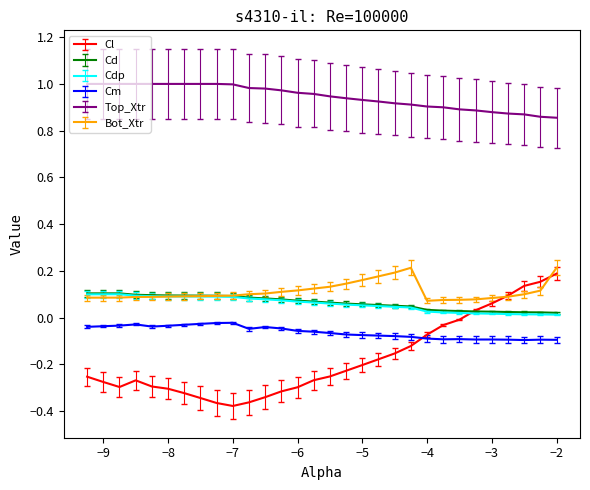

Which series has the widest spread of values?

Cl